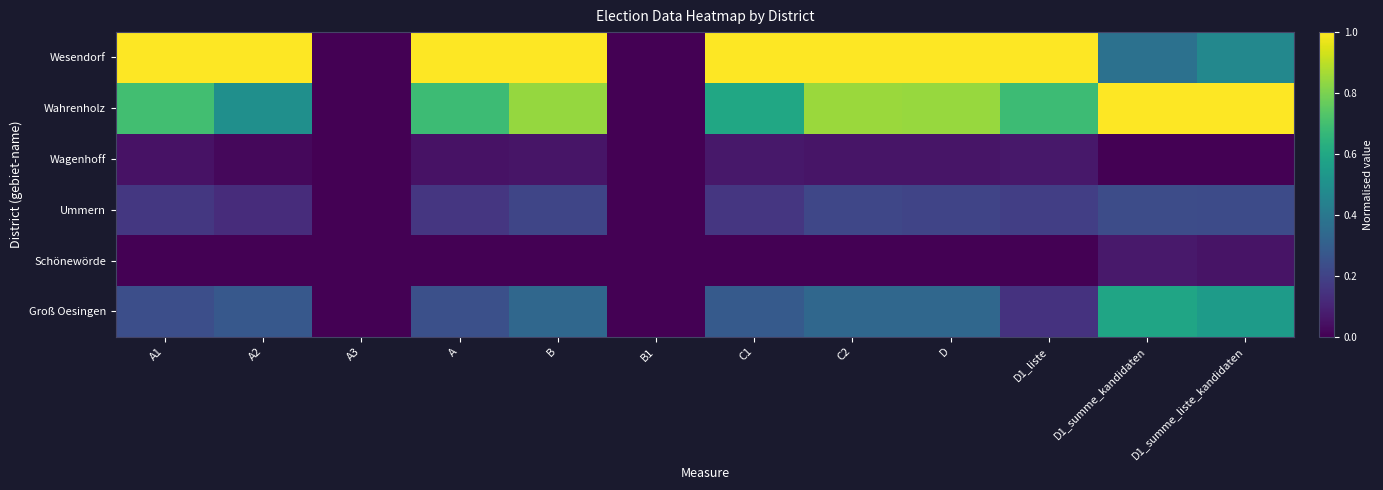

What is the total value across all series at C1?

2.1